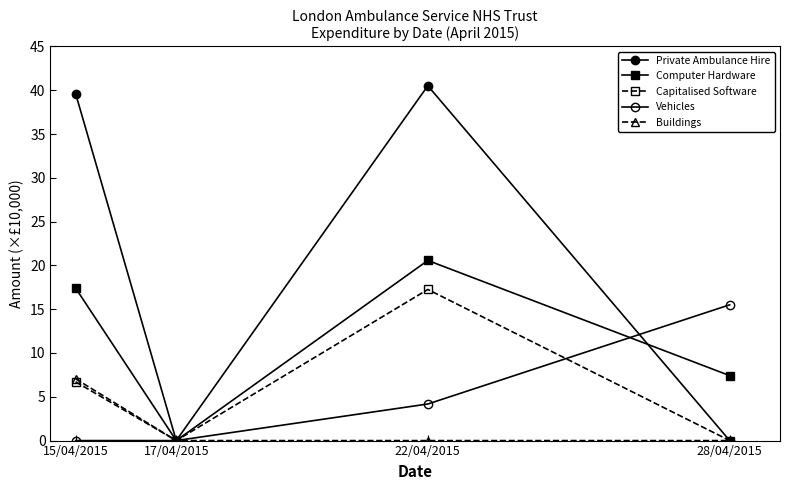

How many interior local valleys does the Private Ambulance Hire series have?

1